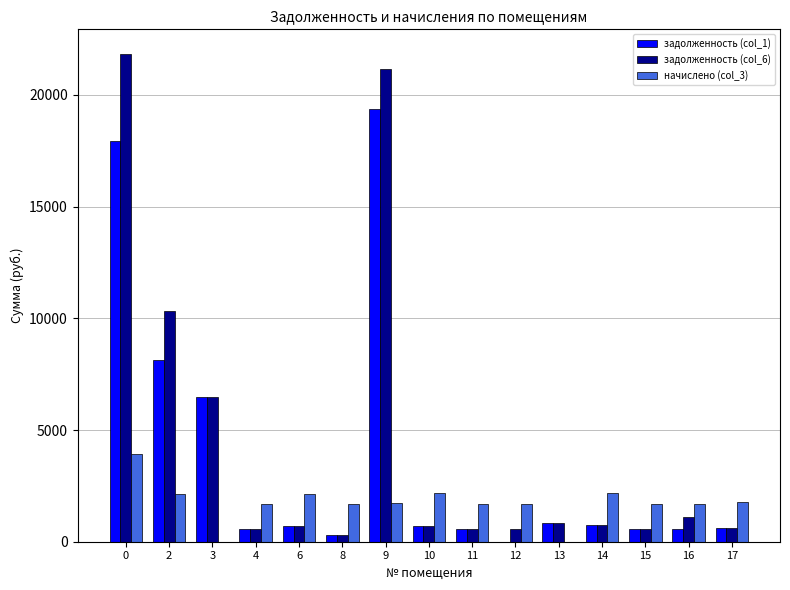

At which label is задолженность (col_6) closest to 11065?

2